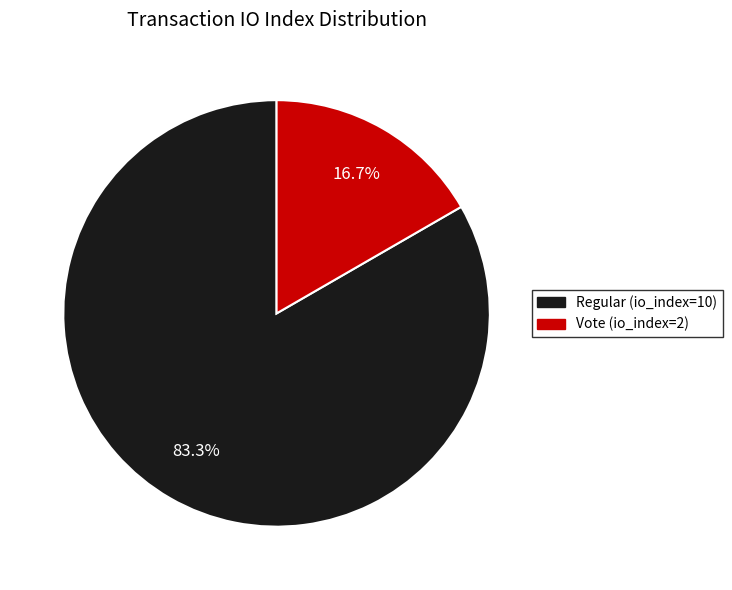

Which slice is the smallest?

Vote (io_index=2)